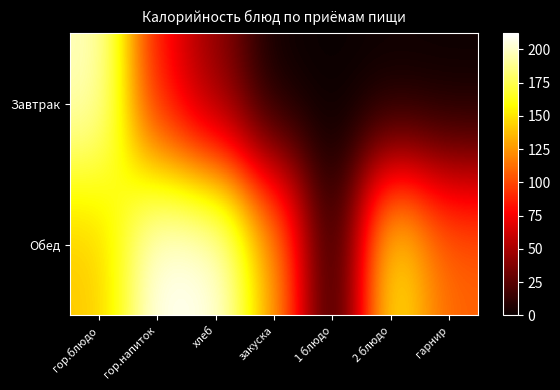

Rank the series by their maximum value, from lowest to highest.

Завтрак, Обед